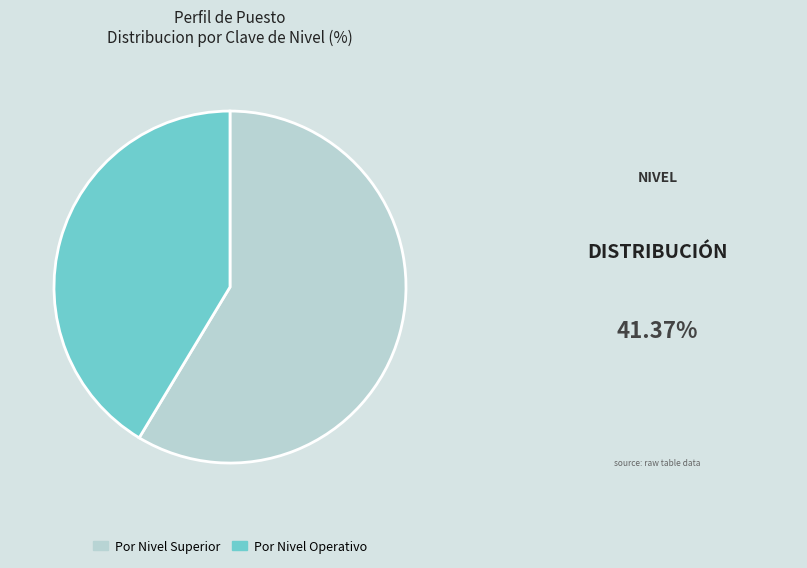

The Por Nivel Superior slice represents 72% of the pie. True or false?

False